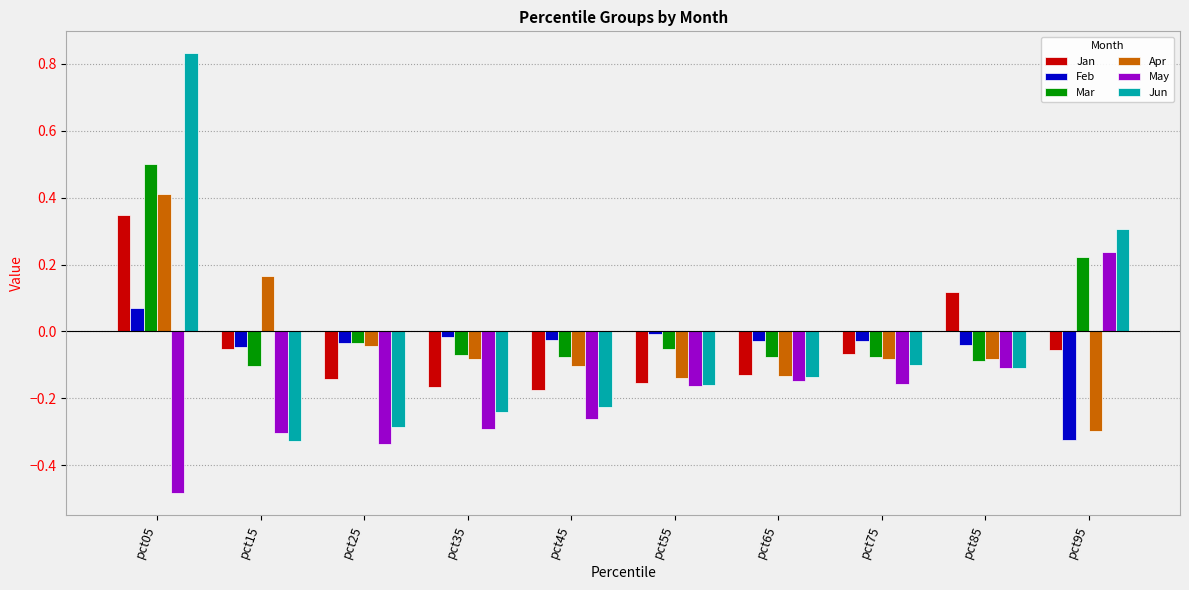

Which label corresponds to the smallest value in the chart?

pct05